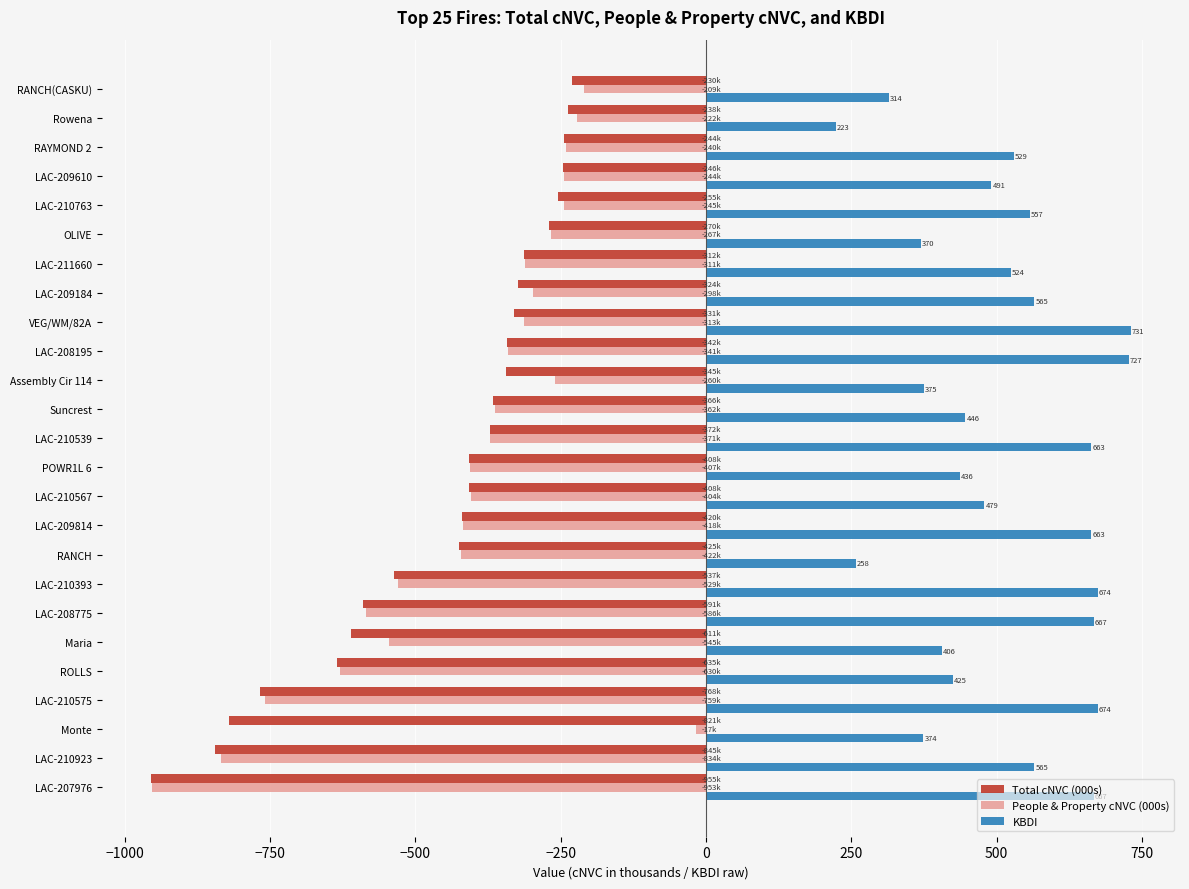

Is it true that KBDI equals 223.0 at Rowena?

True